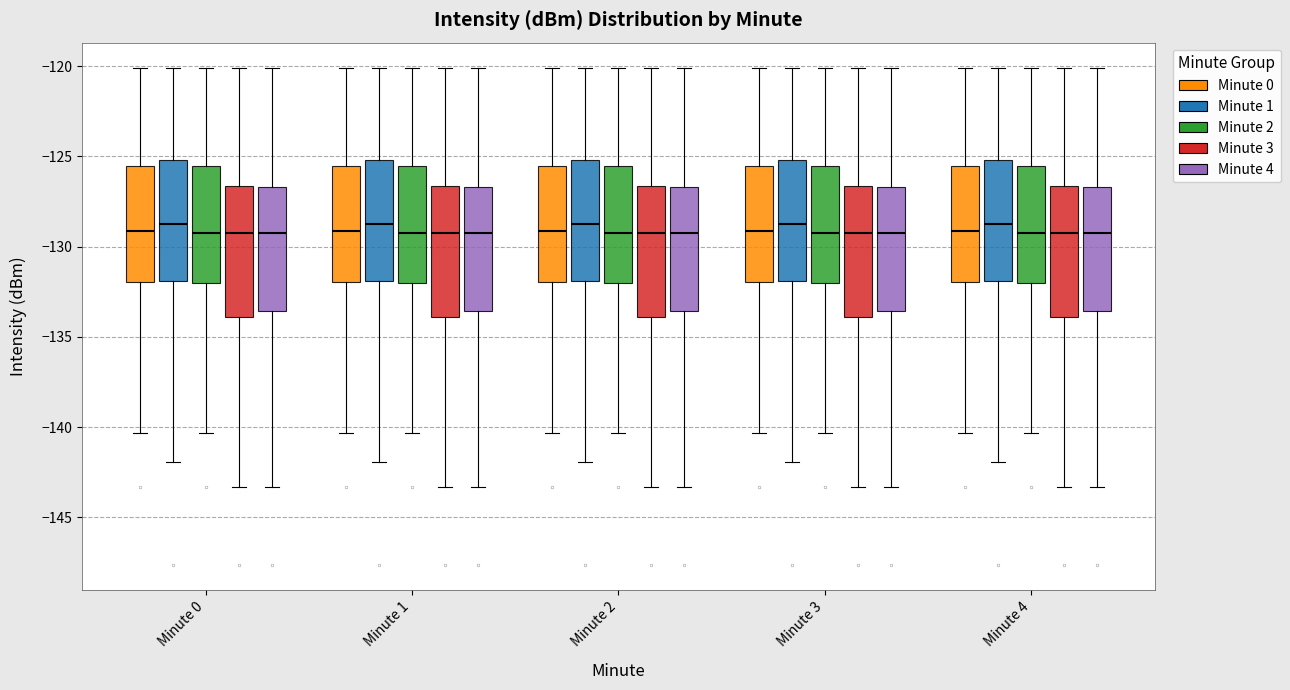

Reading left to right, transcribe this box plot: for each box, give where its median line is, the range the box spans, and where its two whiskers end, as read against the y-axis. The values are not printed on the chart, so give them approximately, as read against the axis.

Minute 0 (Minute 0): median -129.0, box -132.0 to -125.5, whiskers -140.5 to -120.0
Minute 0 (Minute 1): median -128.5, box -132.0 to -125.0, whiskers -142.0 to -120.0
Minute 0 (Minute 2): median -129.0, box -132.0 to -125.5, whiskers -140.5 to -120.0
Minute 0 (Minute 3): median -129.0, box -134.0 to -126.5, whiskers -143.5 to -120.0
Minute 0 (Minute 4): median -129.0, box -133.5 to -126.5, whiskers -143.5 to -120.0
Minute 1 (Minute 0): median -129.0, box -132.0 to -125.5, whiskers -140.5 to -120.0
Minute 1 (Minute 1): median -128.5, box -132.0 to -125.0, whiskers -142.0 to -120.0
Minute 1 (Minute 2): median -129.0, box -132.0 to -125.5, whiskers -140.5 to -120.0
Minute 1 (Minute 3): median -129.0, box -134.0 to -126.5, whiskers -143.5 to -120.0
Minute 1 (Minute 4): median -129.0, box -133.5 to -126.5, whiskers -143.5 to -120.0
Minute 2 (Minute 0): median -129.0, box -132.0 to -125.5, whiskers -140.5 to -120.0
Minute 2 (Minute 1): median -128.5, box -132.0 to -125.0, whiskers -142.0 to -120.0
Minute 2 (Minute 2): median -129.0, box -132.0 to -125.5, whiskers -140.5 to -120.0
Minute 2 (Minute 3): median -129.0, box -134.0 to -126.5, whiskers -143.5 to -120.0
Minute 2 (Minute 4): median -129.0, box -133.5 to -126.5, whiskers -143.5 to -120.0
Minute 3 (Minute 0): median -129.0, box -132.0 to -125.5, whiskers -140.5 to -120.0
Minute 3 (Minute 1): median -128.5, box -132.0 to -125.0, whiskers -142.0 to -120.0
Minute 3 (Minute 2): median -129.0, box -132.0 to -125.5, whiskers -140.5 to -120.0
Minute 3 (Minute 3): median -129.0, box -134.0 to -126.5, whiskers -143.5 to -120.0
Minute 3 (Minute 4): median -129.0, box -133.5 to -126.5, whiskers -143.5 to -120.0
Minute 4 (Minute 0): median -129.0, box -132.0 to -125.5, whiskers -140.5 to -120.0
Minute 4 (Minute 1): median -128.5, box -132.0 to -125.0, whiskers -142.0 to -120.0
Minute 4 (Minute 2): median -129.0, box -132.0 to -125.5, whiskers -140.5 to -120.0
Minute 4 (Minute 3): median -129.0, box -134.0 to -126.5, whiskers -143.5 to -120.0
Minute 4 (Minute 4): median -129.0, box -133.5 to -126.5, whiskers -143.5 to -120.0